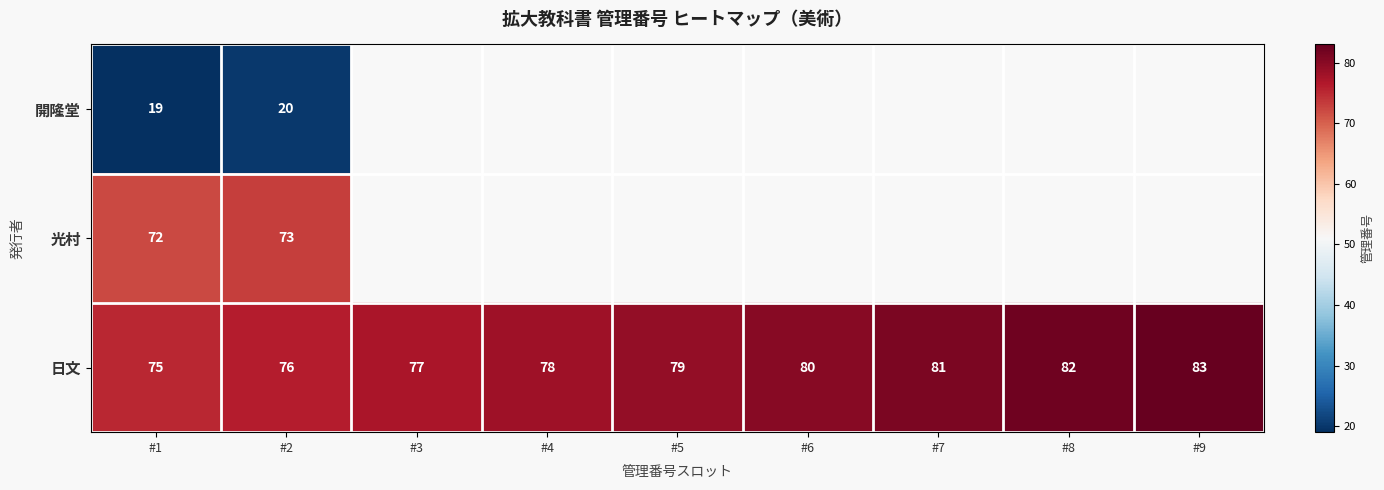

How many data points in 日文 are less than 79?

4